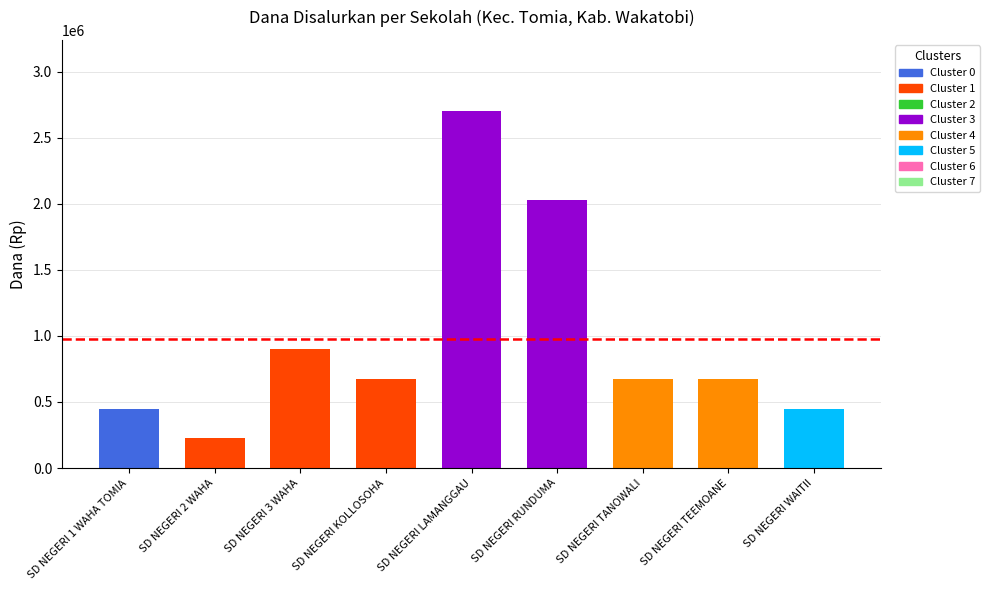

How many series are shown in this chart?

1